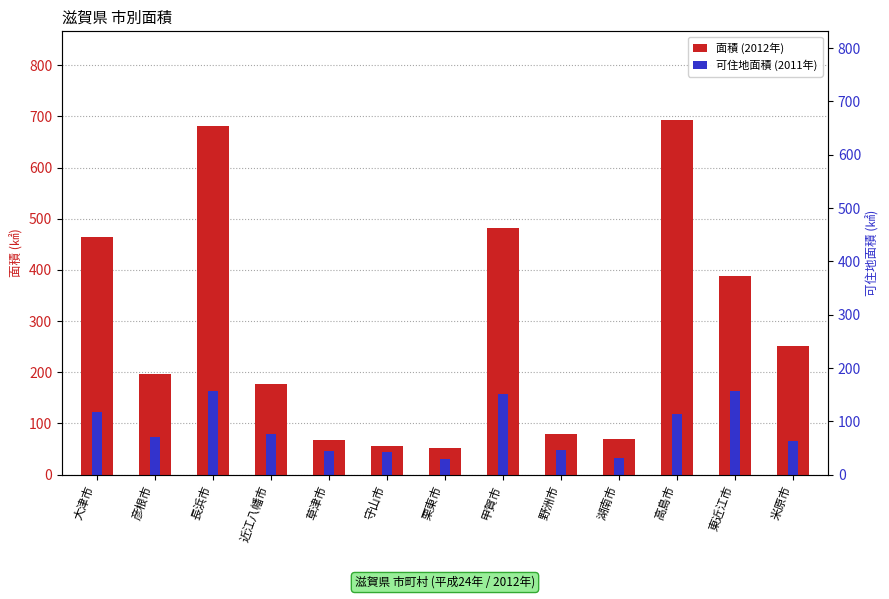

What is the difference between the highest and lowest values at 彦根市?

124.3